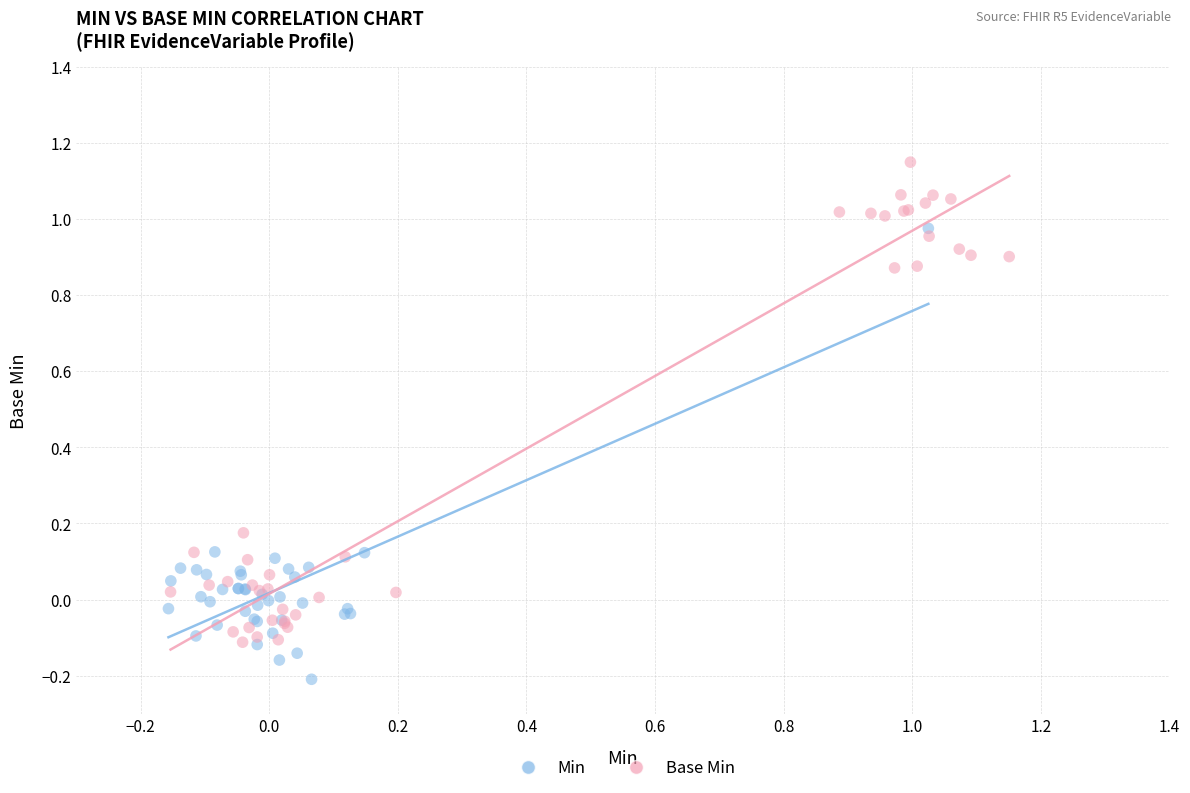

Which series contains the lowest Y value?

Min